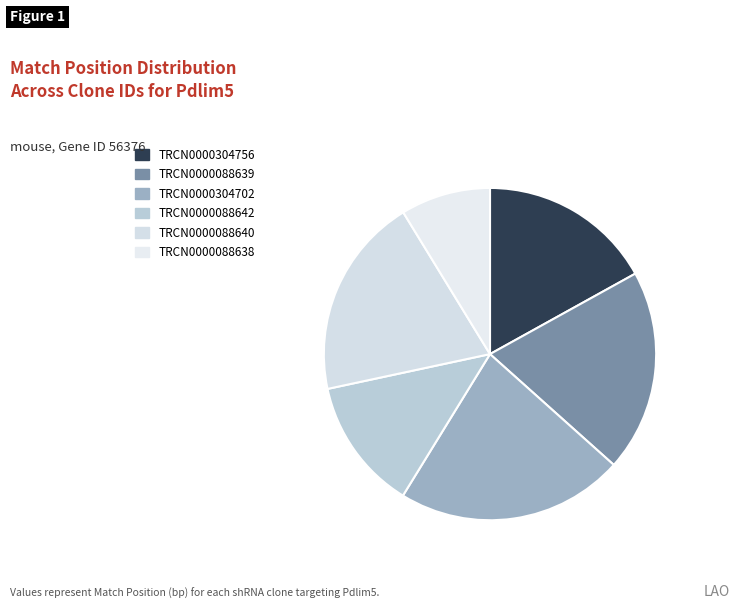

To the nearest percent, what is the combined percentage of TRCN0000304702 and TRCN0000304756?

39%